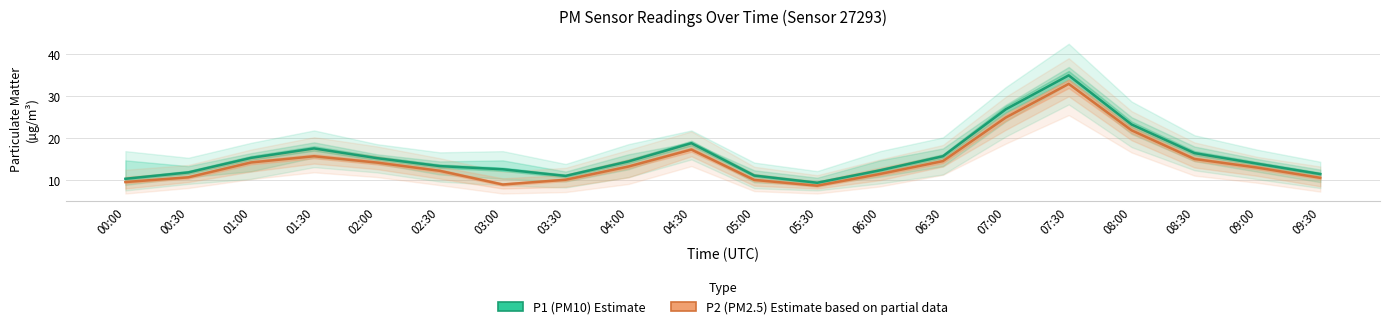

What is the label of the 1st point from the left?

00:00